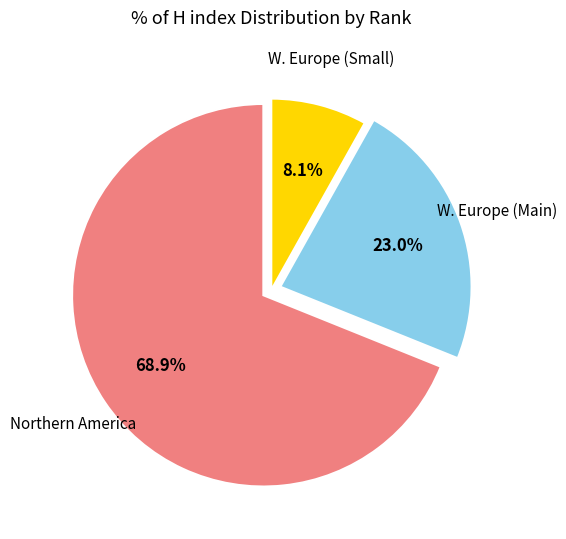

Is there a majority slice in this chart?

Yes